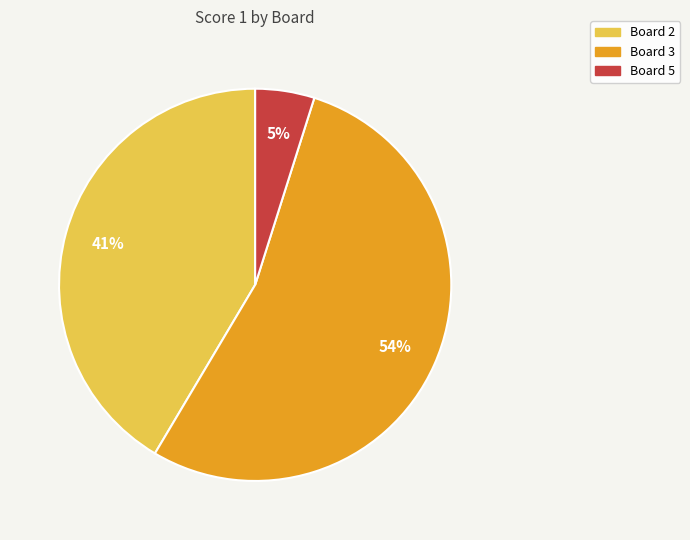

Is there any slice that represents more than half of the pie?

Yes